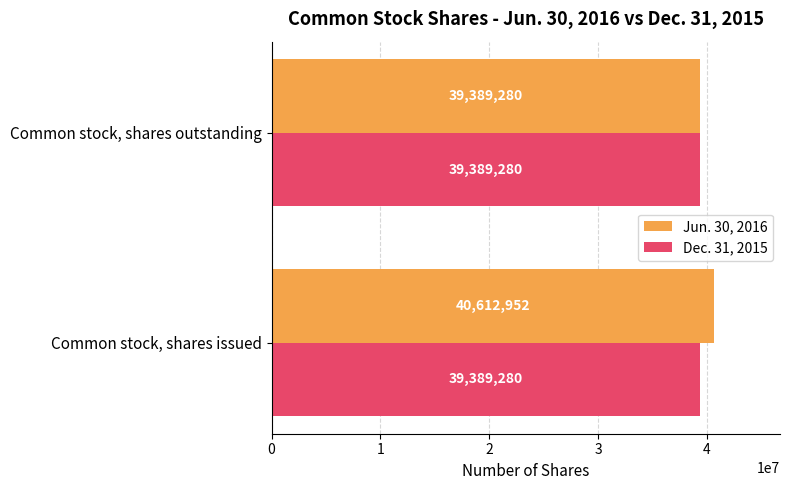

Which series has the largest total across all categories?

Jun. 30, 2016